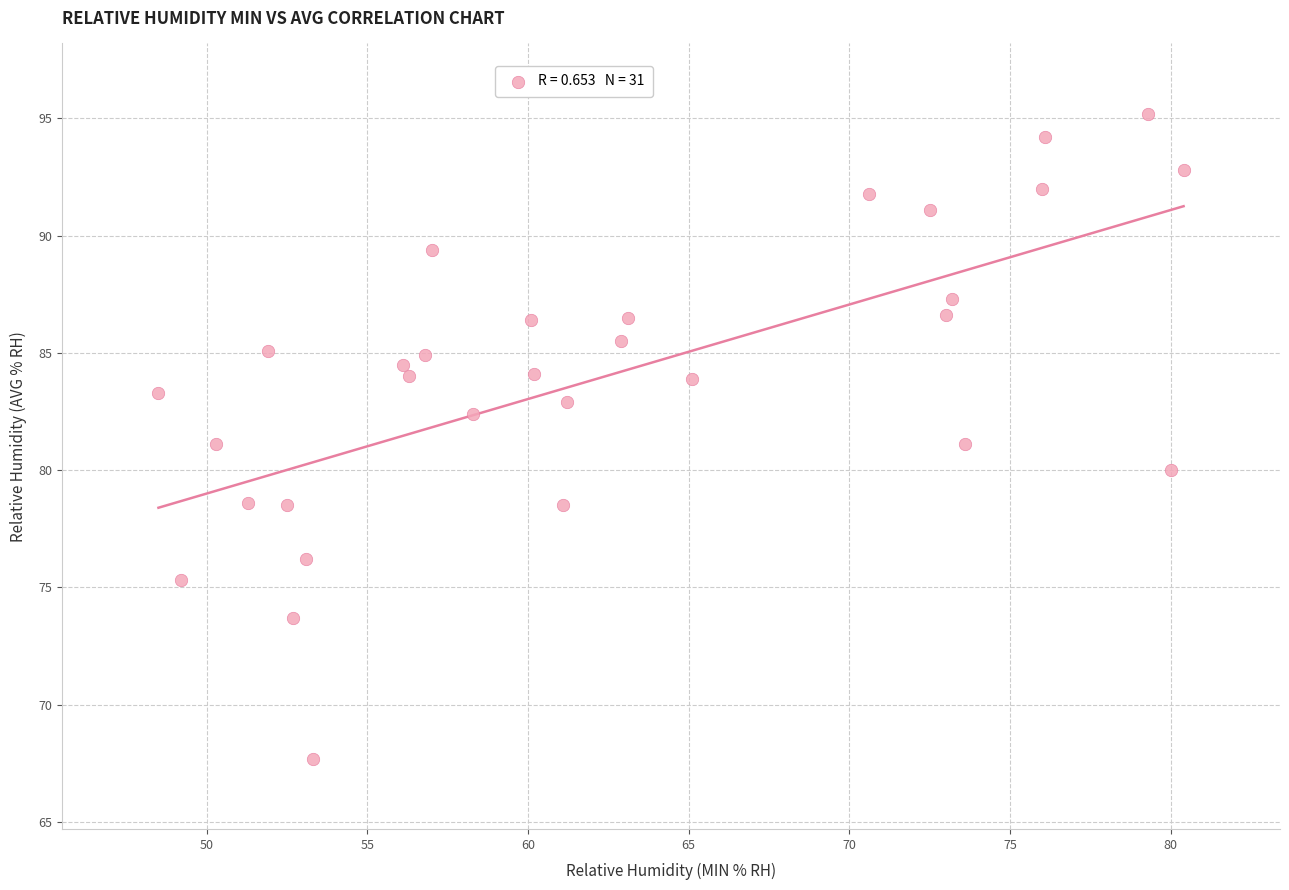

How many points are shown in the scatter plot?

31